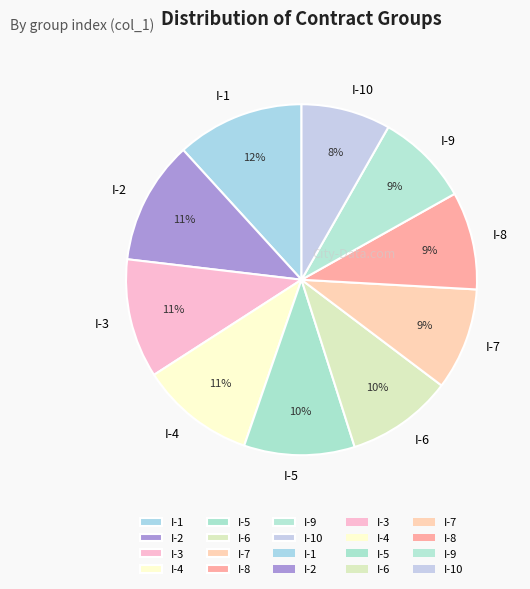

Between I-4 and I-6, which is larger?

I-4